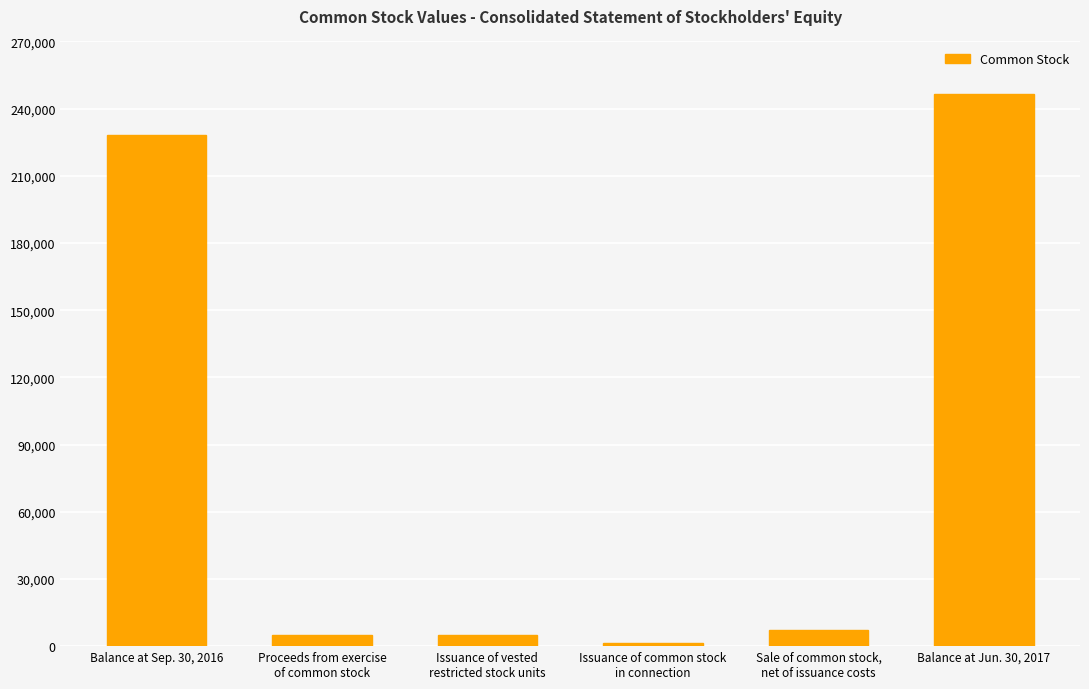

Which has a higher value, Issuance of common stock
in connection or Issuance of vested
restricted stock units?

Issuance of vested
restricted stock units